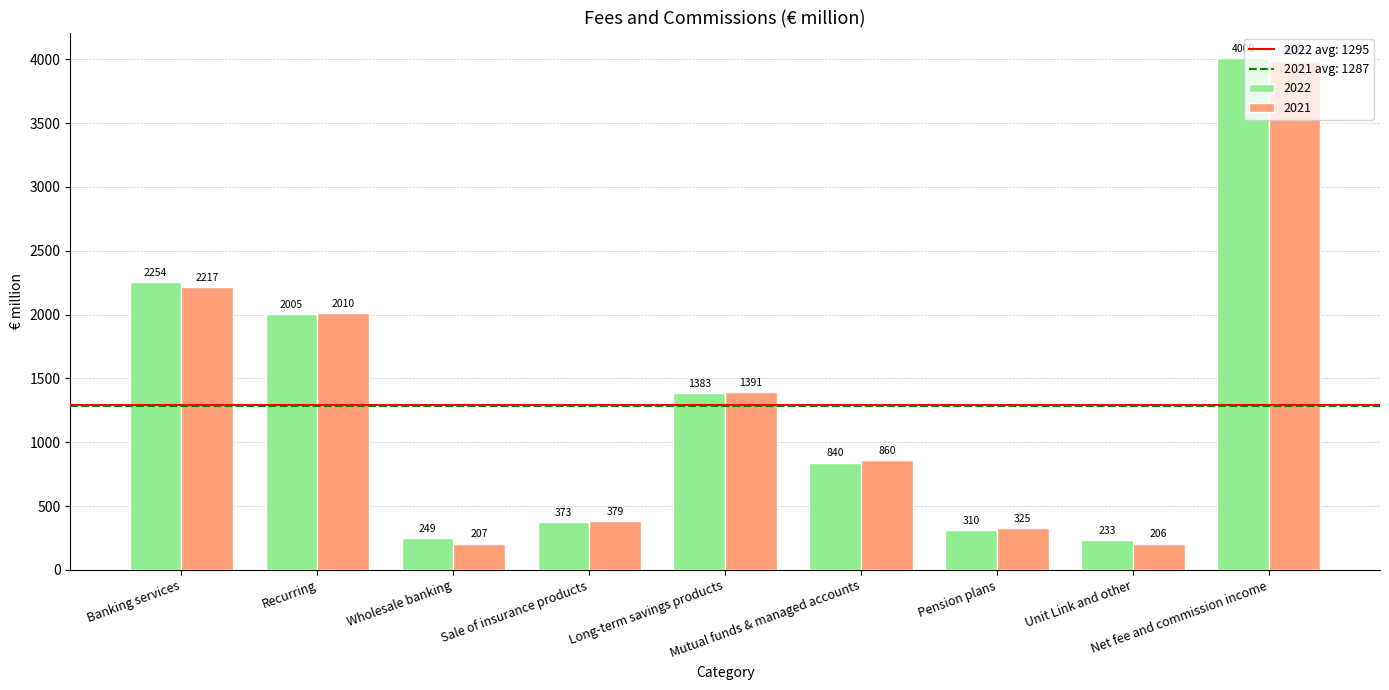

Is the value of 2022 at Recurring greater than the value of 2021 at Wholesale banking?

Yes